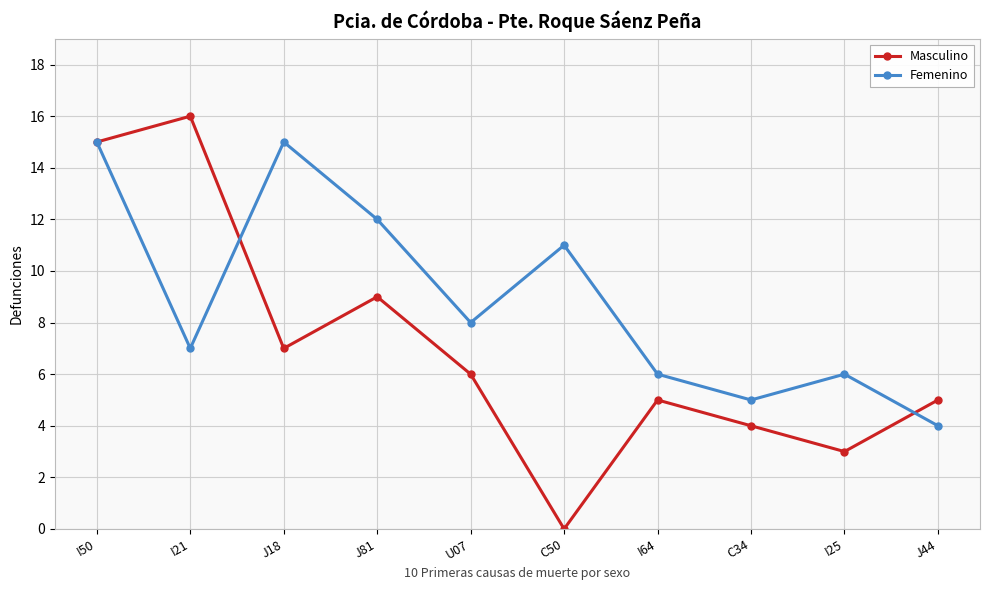

What is the label of the 8th point from the left?

C34